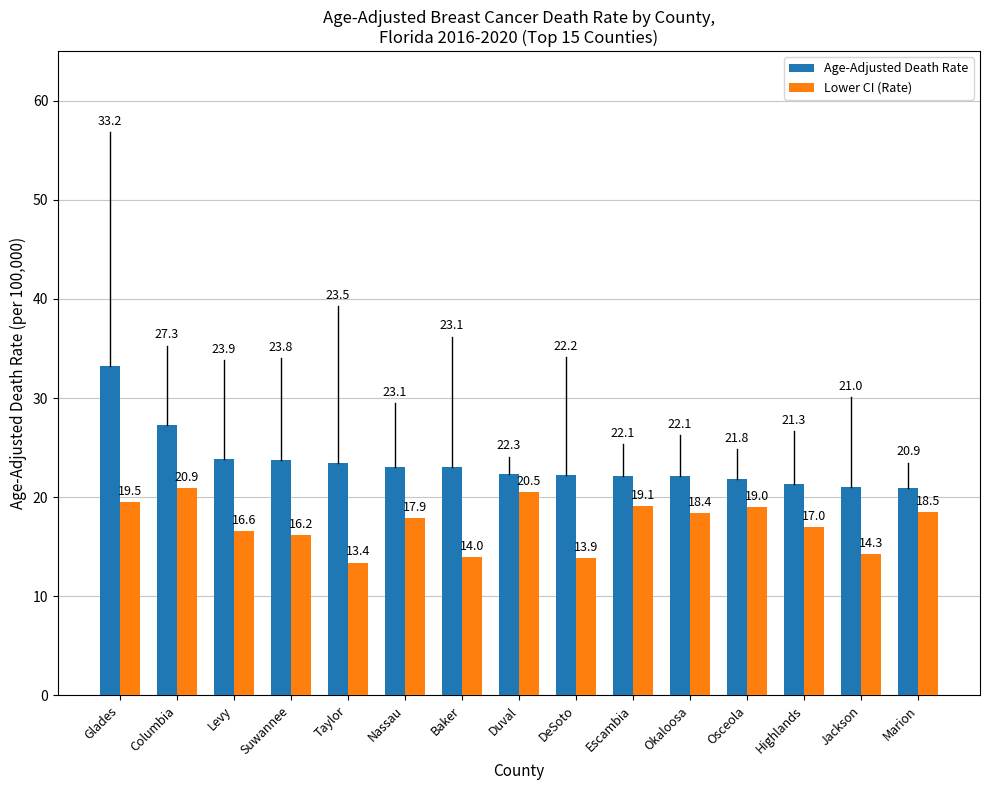

Are the bars horizontal?

No